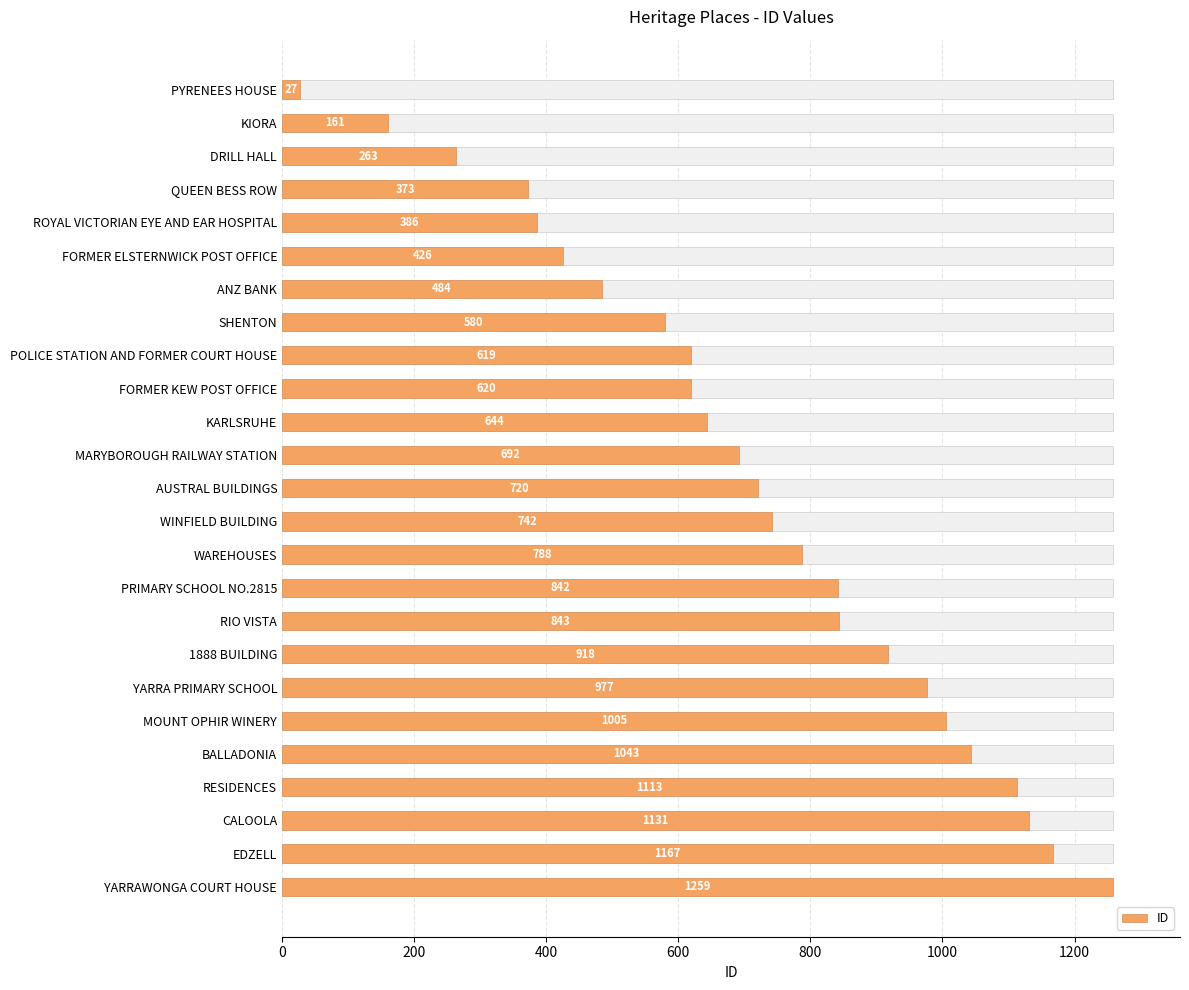

Are the bars horizontal?

Yes